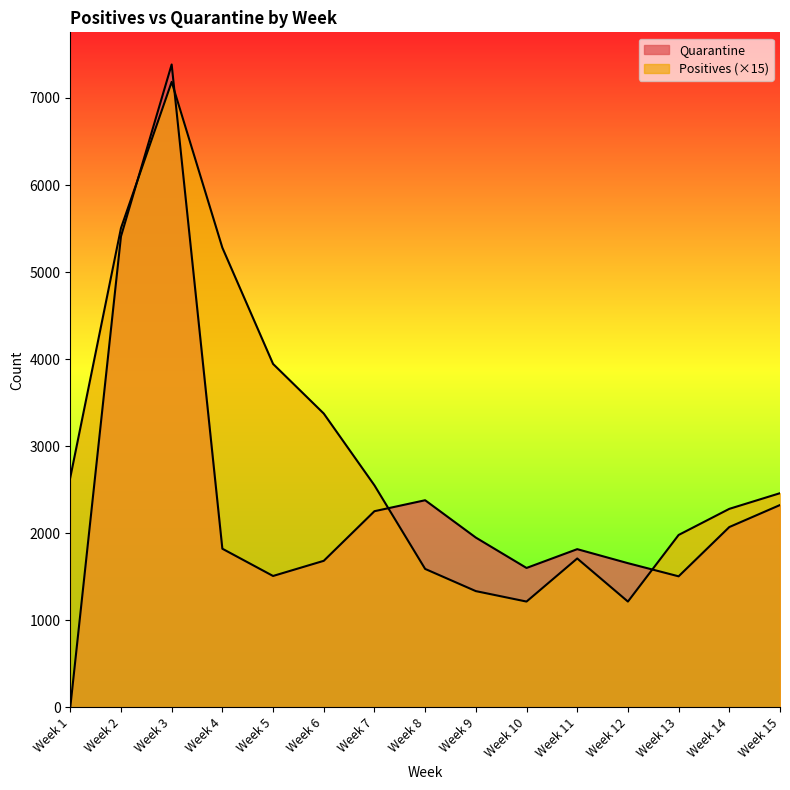

Which series ends up on top after the final intersection of Quarantine and Positives?

Positives